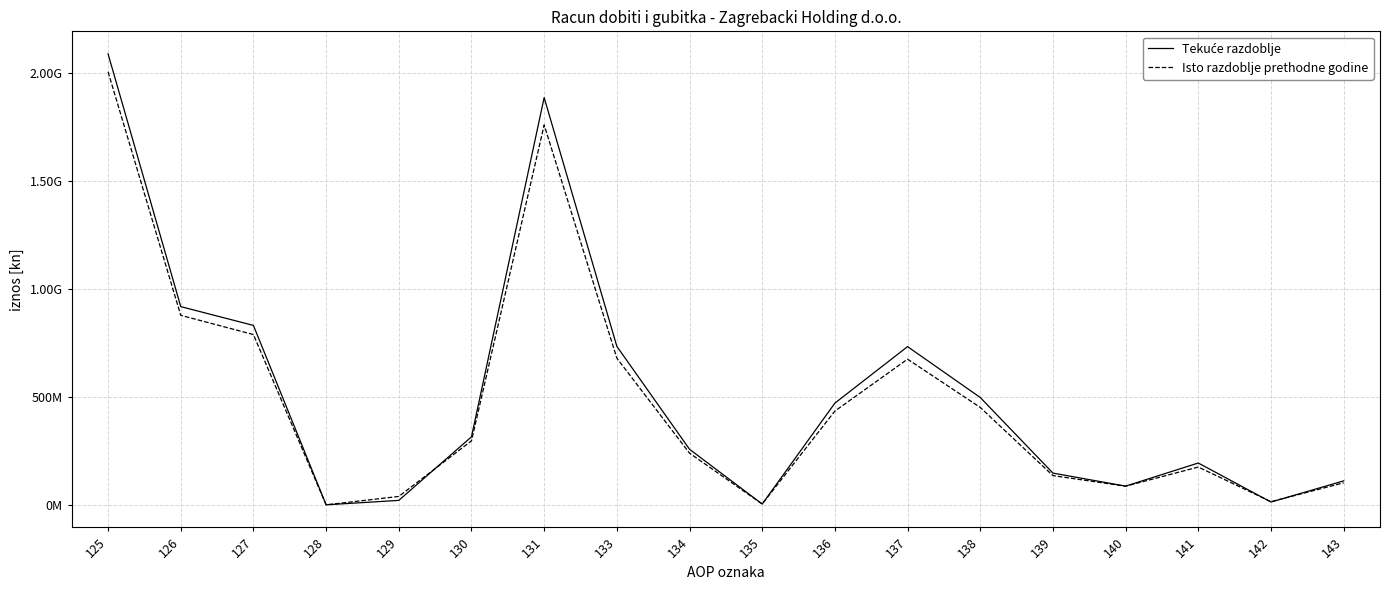

How many lines are shown in the chart?

2